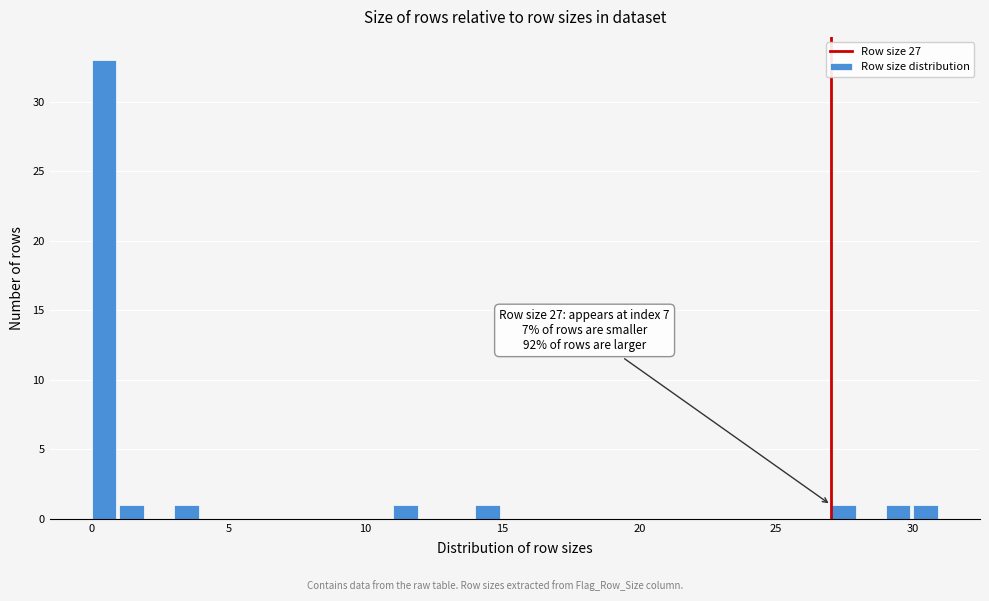

Around what value on the x-axis is the tallest bar? Give the approximate position of its centre, as read against the axis.

0.5